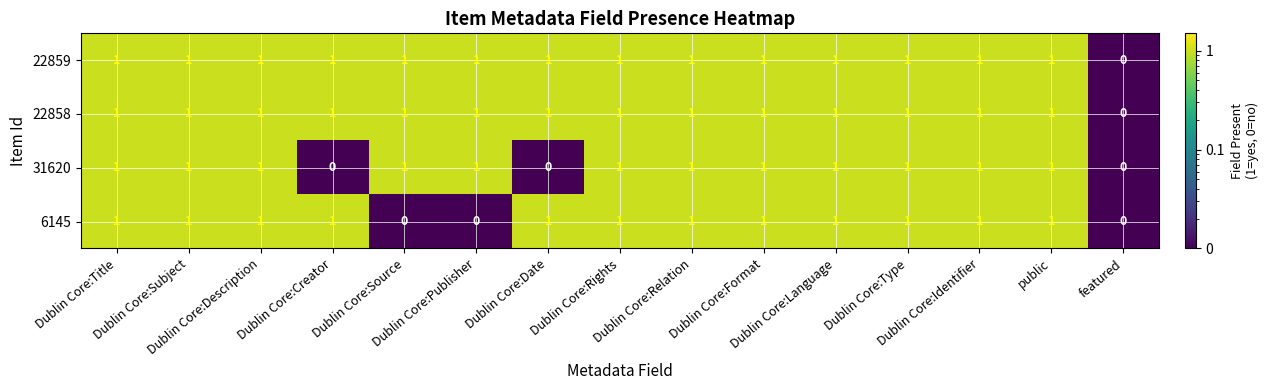

What is the sum of all 22859 values?

14